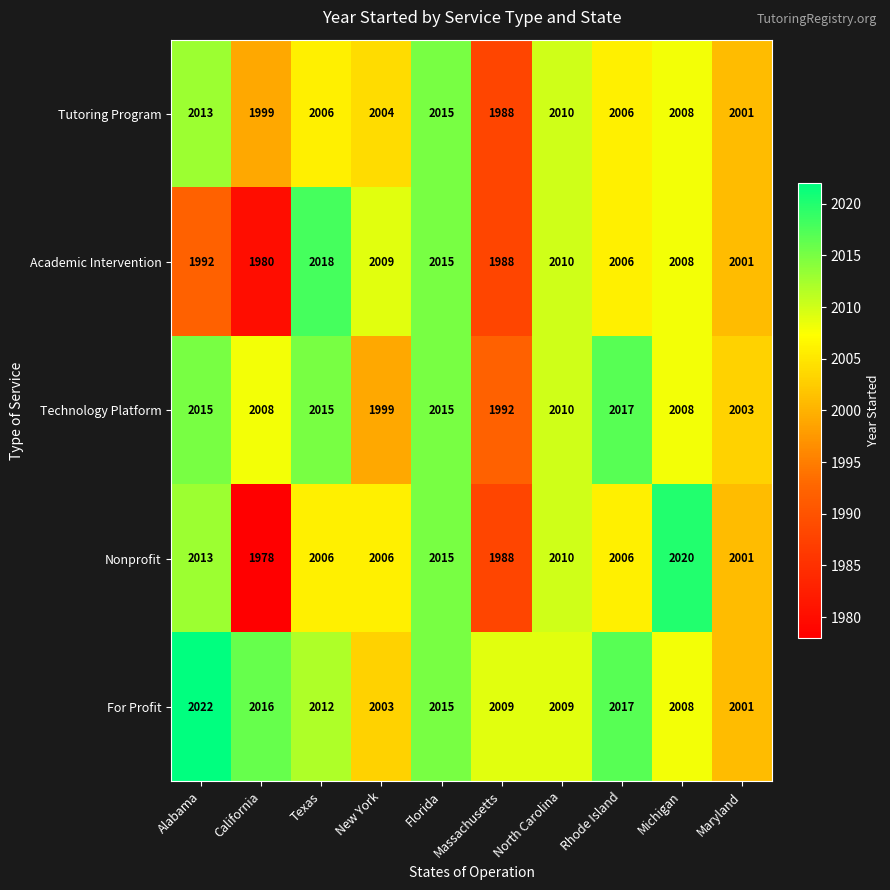

At which label does For Profit first exceed 2012?

Alabama